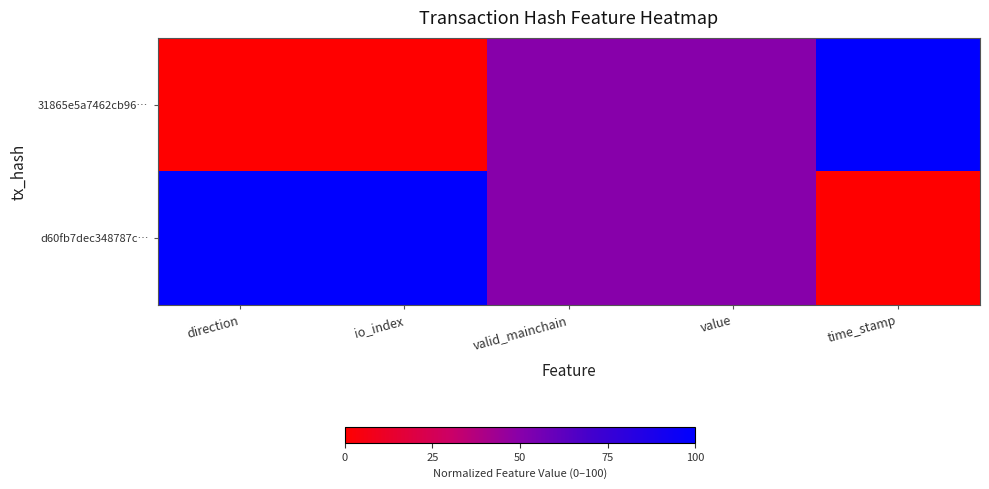

Reading right to left, what are all the values shown in this chart?

31865e5a7462cb96…: time_stamp=100	value=50	valid_mainchain=50	io_index=0	direction=0
d60fb7dec348787c…: time_stamp=0	value=50	valid_mainchain=50	io_index=100	direction=100